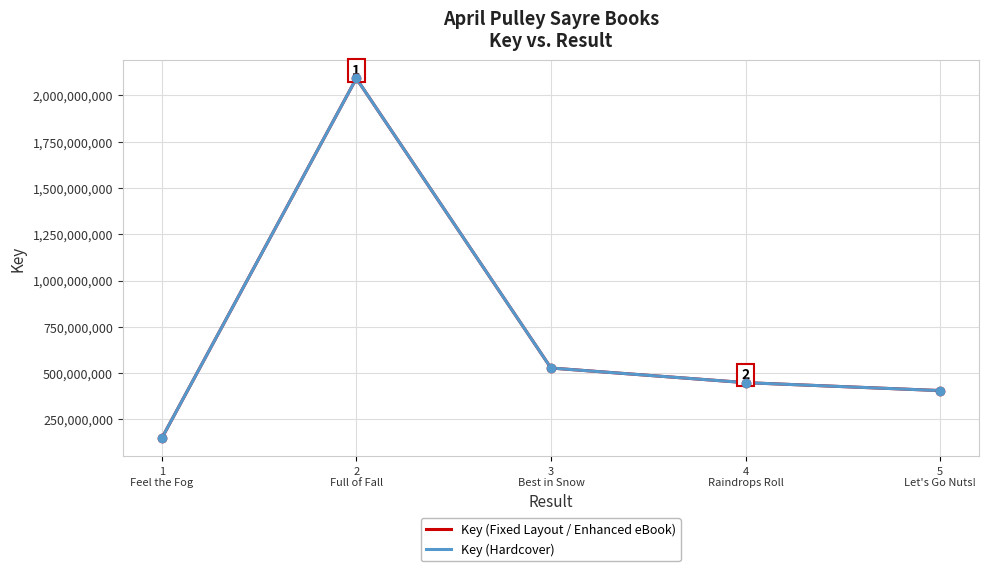

Reading left to right, transcribe all the data shown in this chart.

Key (Fixed Layout / Enhanced eBook): 147309271	2091989748	527339692	448308037	405422170
Key (Hardcover): 147309271	2091989748	527339692	448308037	405422170